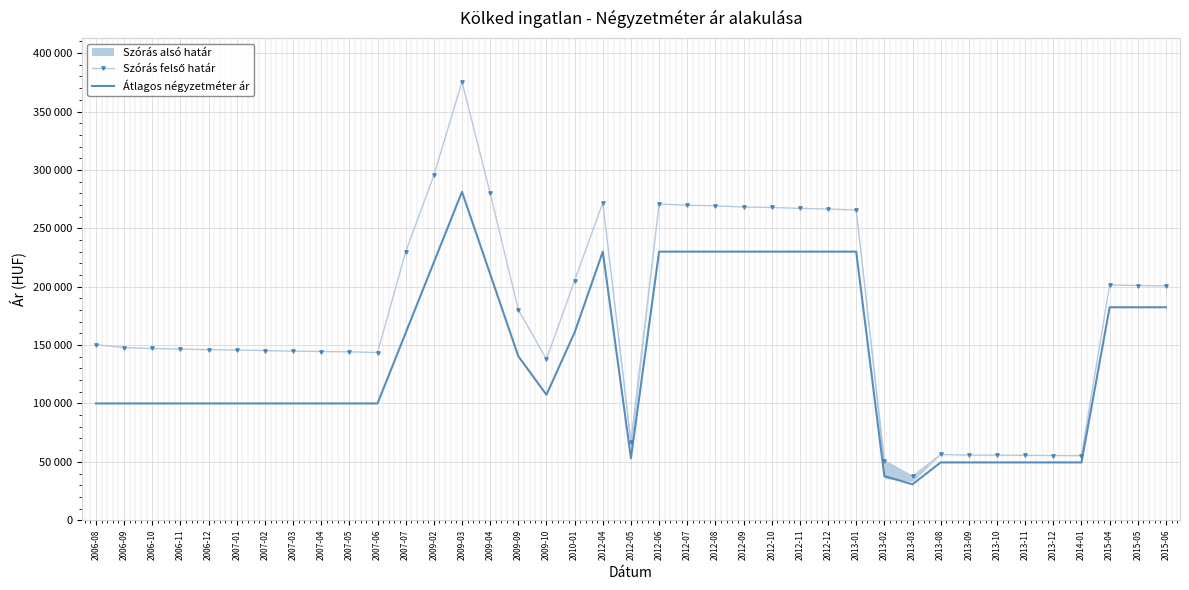

Which has a higher value, 2015-06 or 2006-08?

2015-06